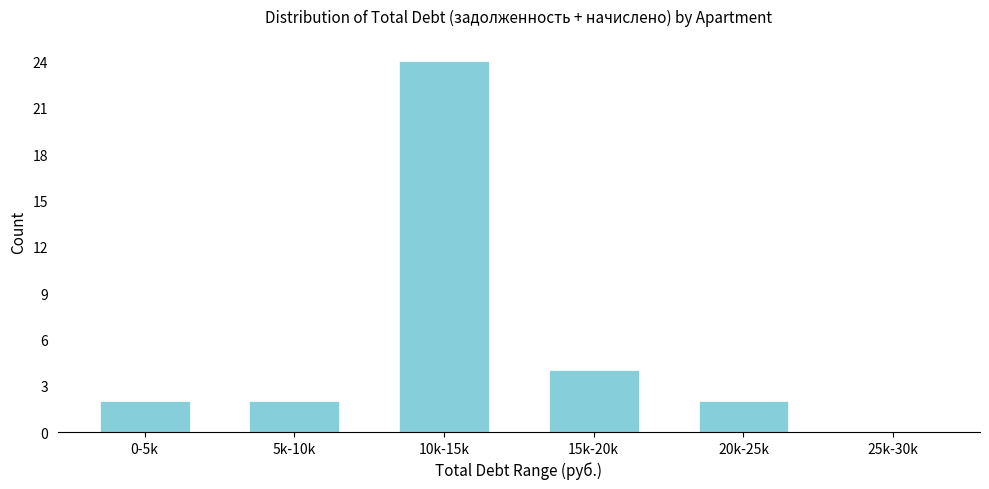

Reading left to right, transcribe all the data shown in this chart.

0-5k=2	5k-10k=2	10k-15k=24	15k-20k=4	20k-25k=2	25k-30k=0